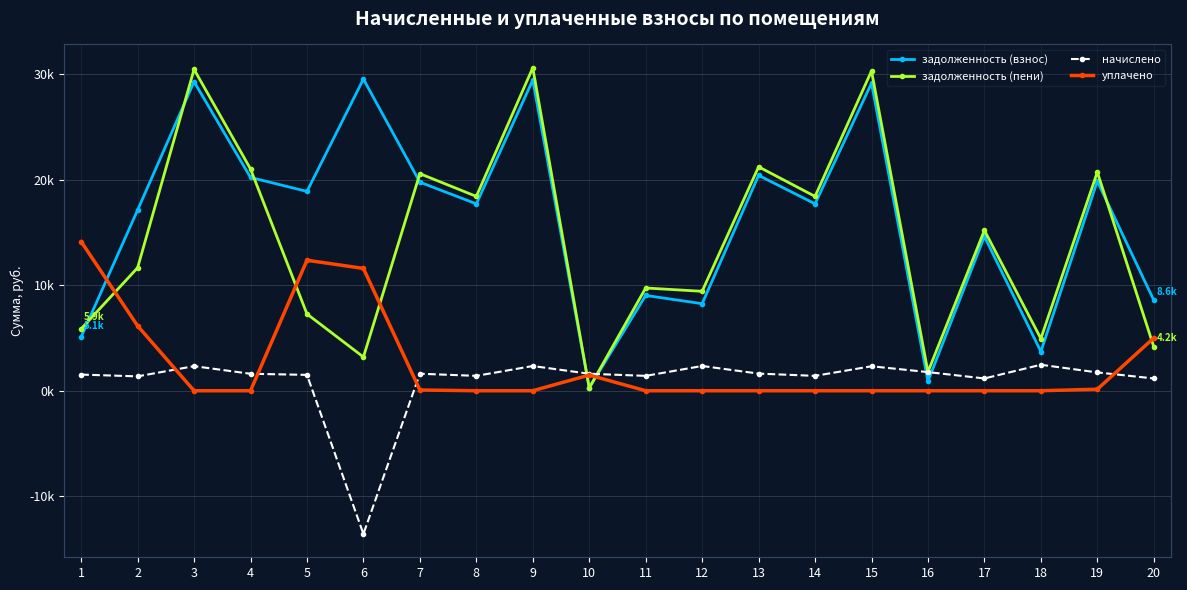

What are all the series names shown in the legend?

задолженность (взнос), задолженность (пени), начислено, уплачено